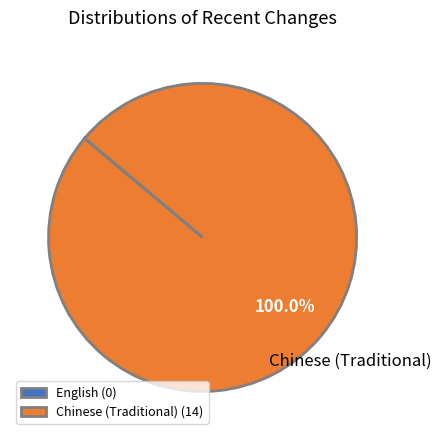

To the nearest percent, what portion does Chinese (Traditional) represent?

100%